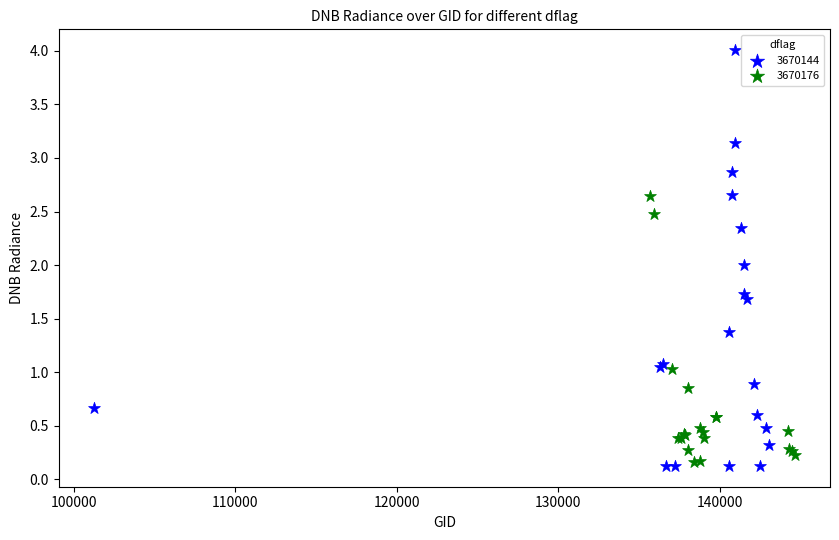

Which series has the widest spread of Y values?

3670144